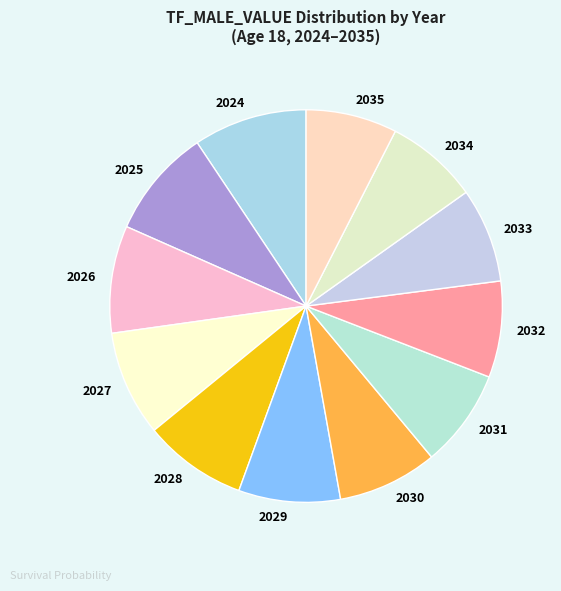

Is there any slice that represents more than half of the pie?

No